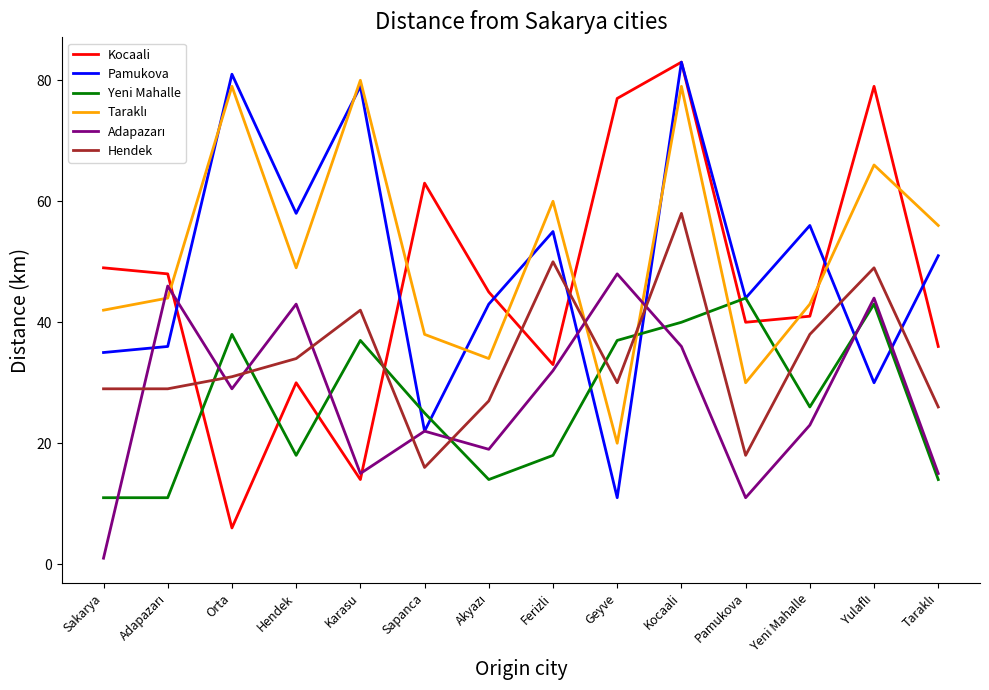

What is the total value across all series at Karasu?

267